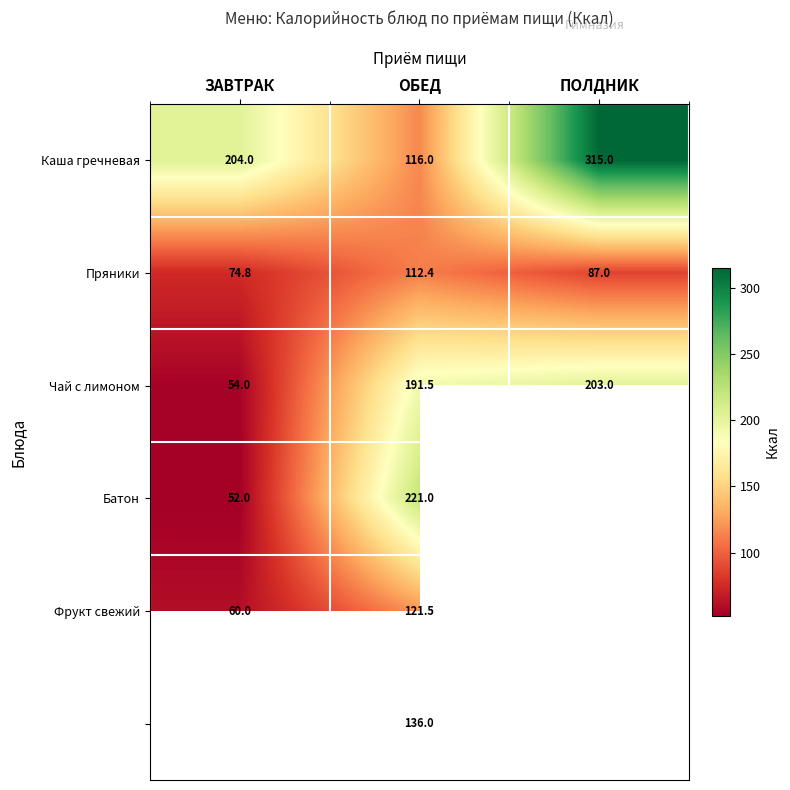

The Чай с лимоном series shows 203.0 at ПОЛДНИК. True or false?

True